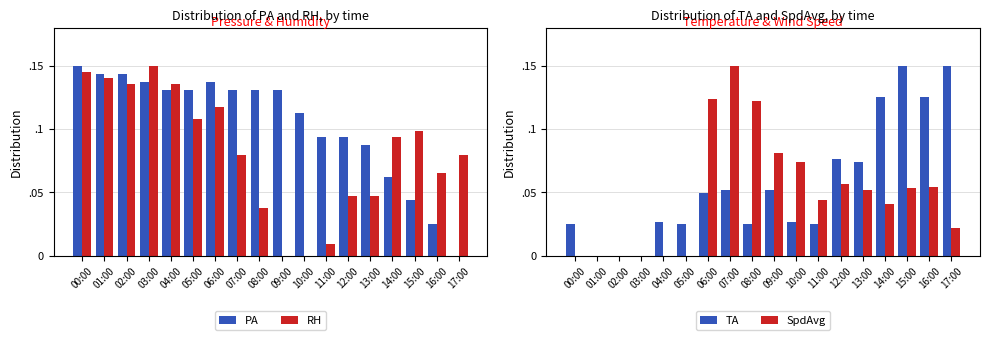

At which label does PA reach its minimum?

17:00